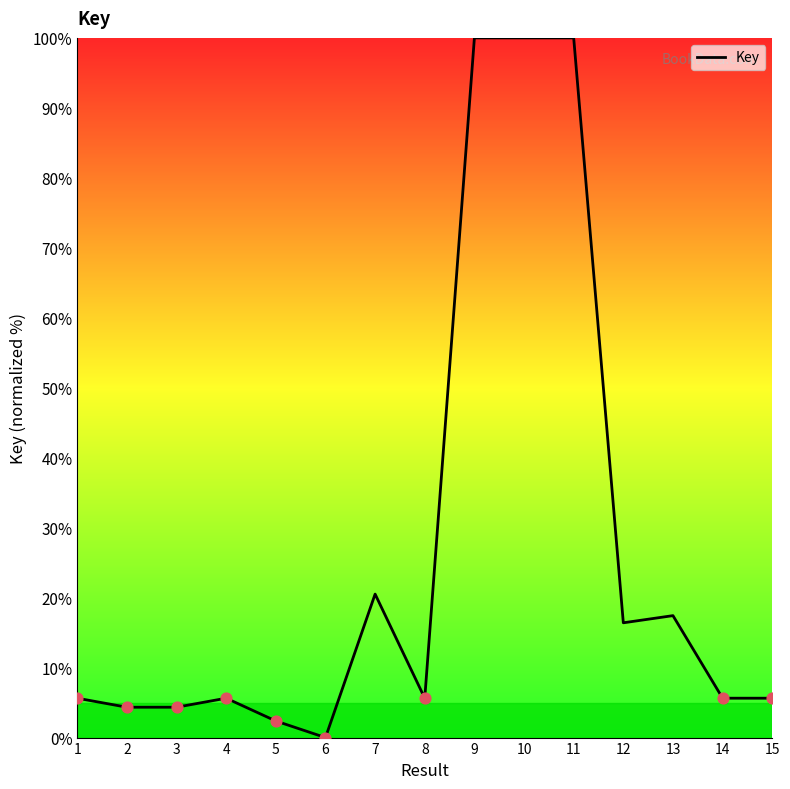

Which has a higher value, 13 or 1?

13